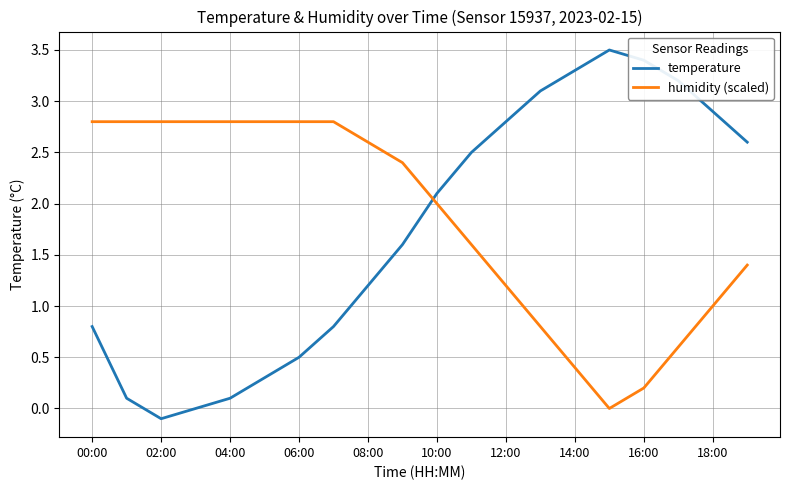

List the series in order of their overall mean, highest first.

humidity (scaled), temperature